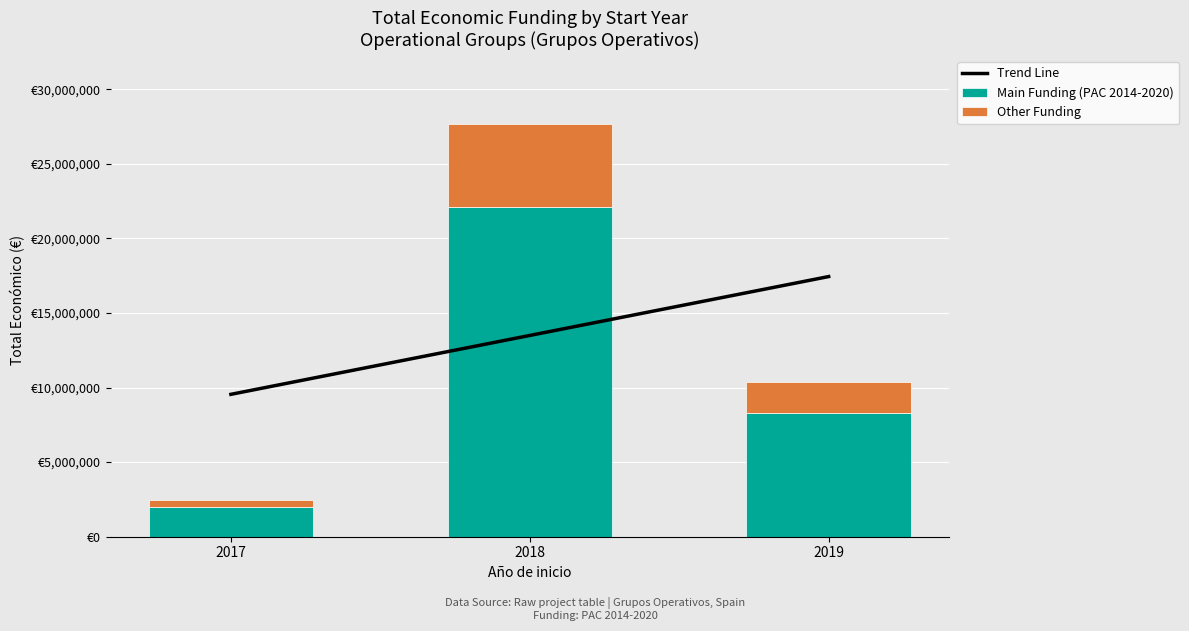

What is the smallest value displayed?

492914.4